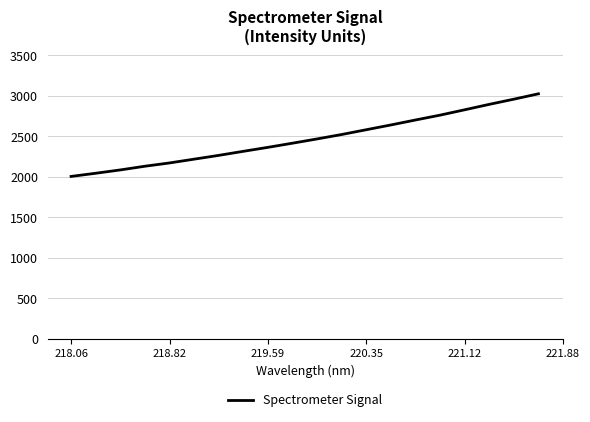

How many lines are shown in the chart?

1